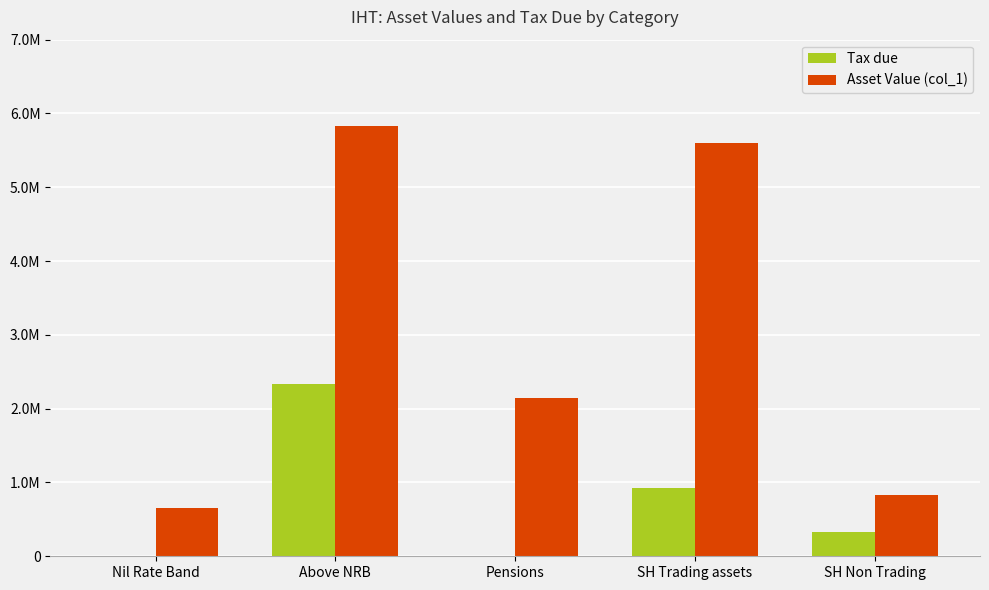

What are all the series names shown in the legend?

Tax due, Asset Value (col_1)